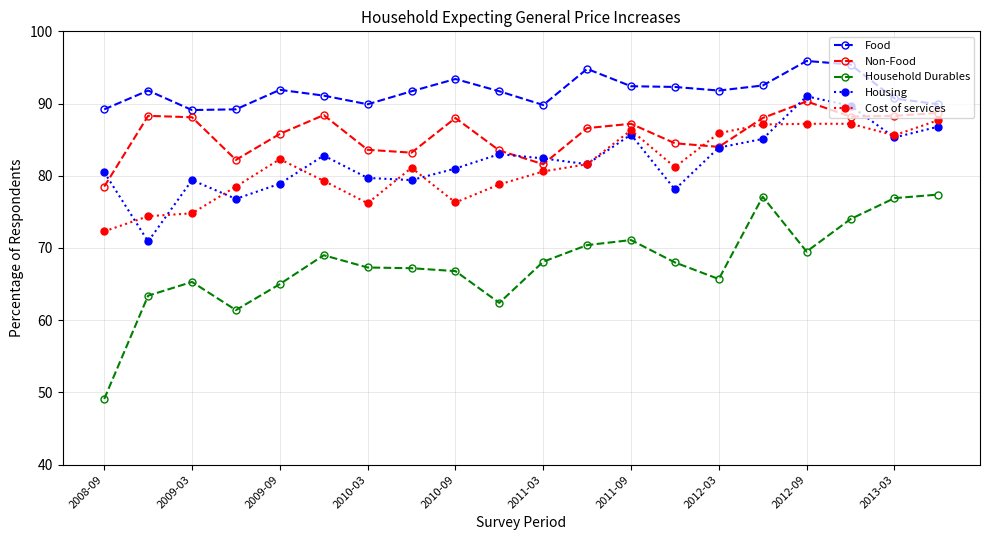

Which series has the largest total across all categories?

Food